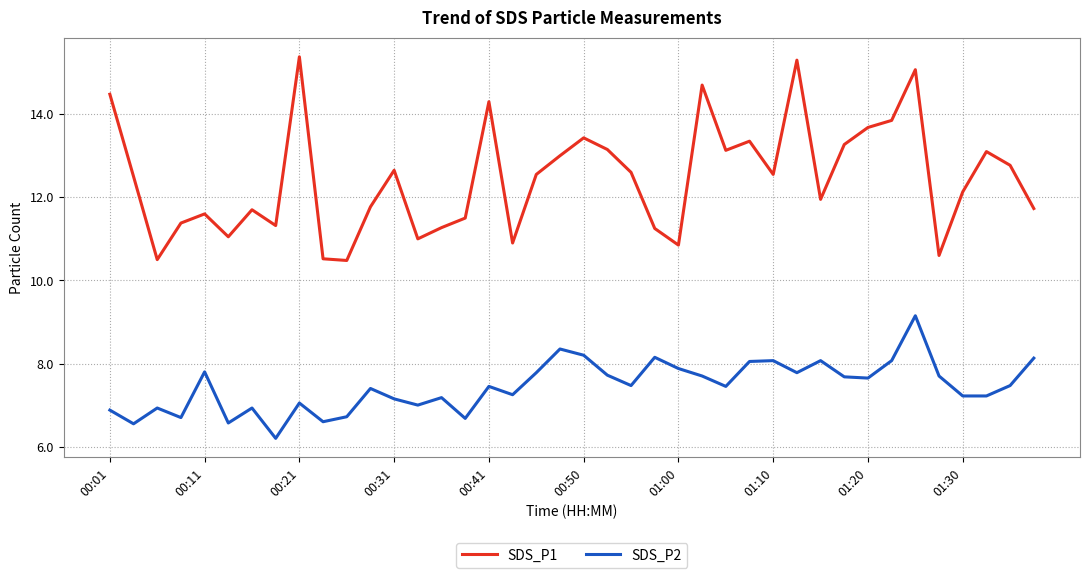

Which series has the widest spread of values?

SDS_P1